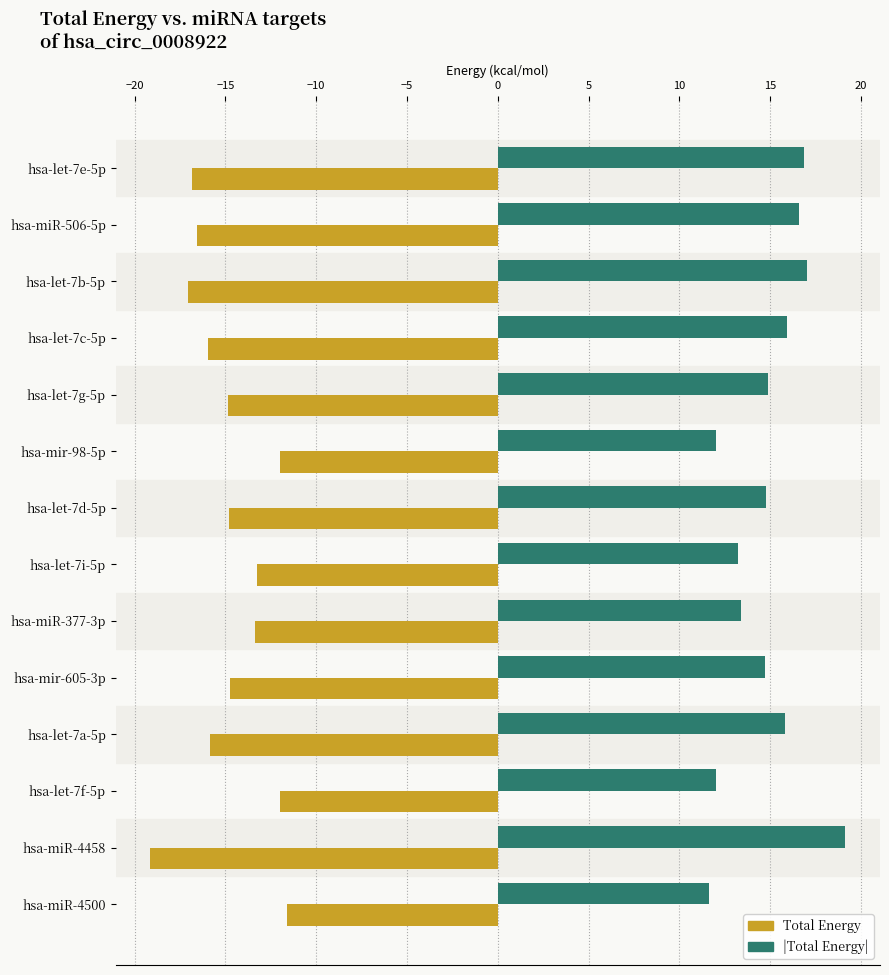

What is the maximum value for |Total Energy|?

19.1